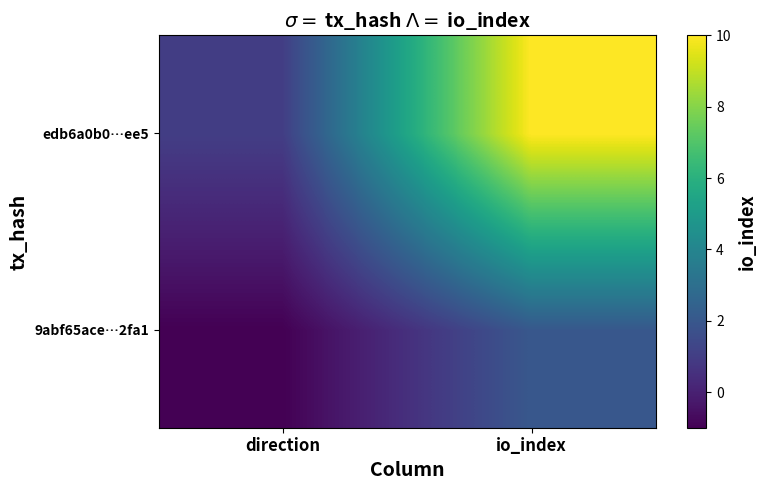

What is the minimum value shown in the chart?

-1